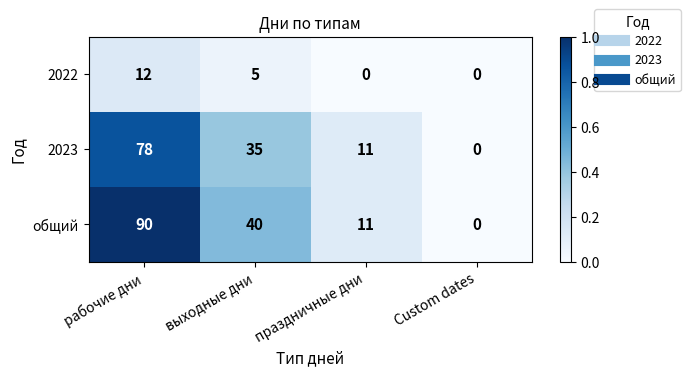

Where is 2023 nearest to the value 39?

выходные дни